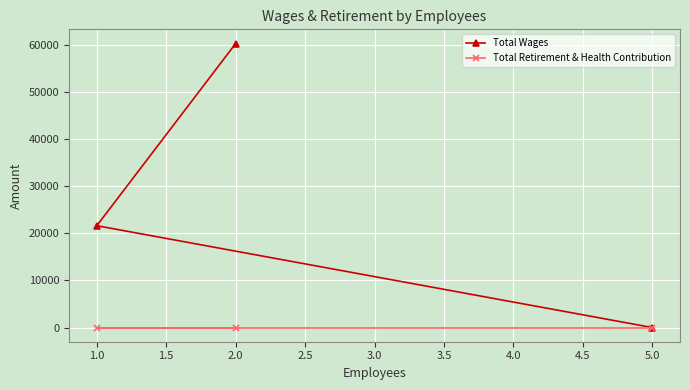

At 1.0, list the series in order from smallest to largest.

Total Retirement & Health Contribution, Total Wages